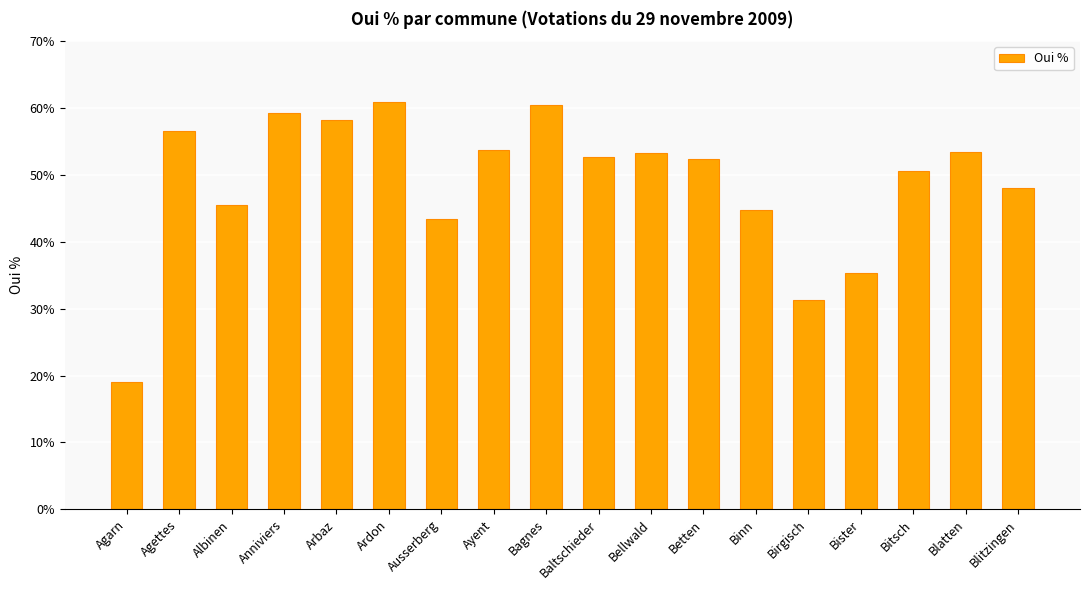

Approximately how many times larger is the value at Agarn compared to Birgisch?

0.6